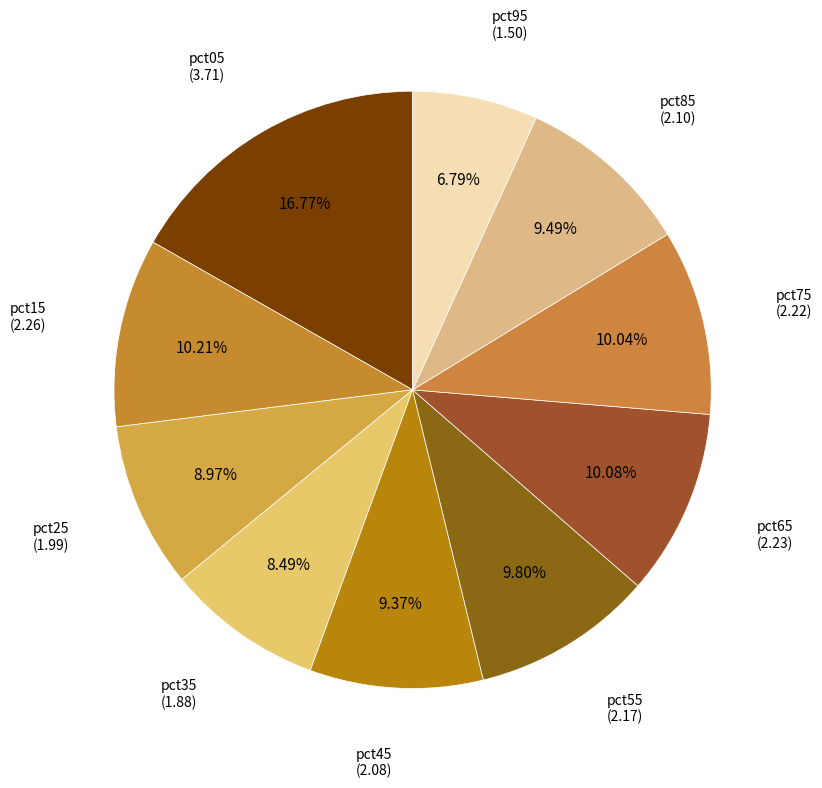

Approximately how many times larger is the value at pct15 compared to pct25?

1.1